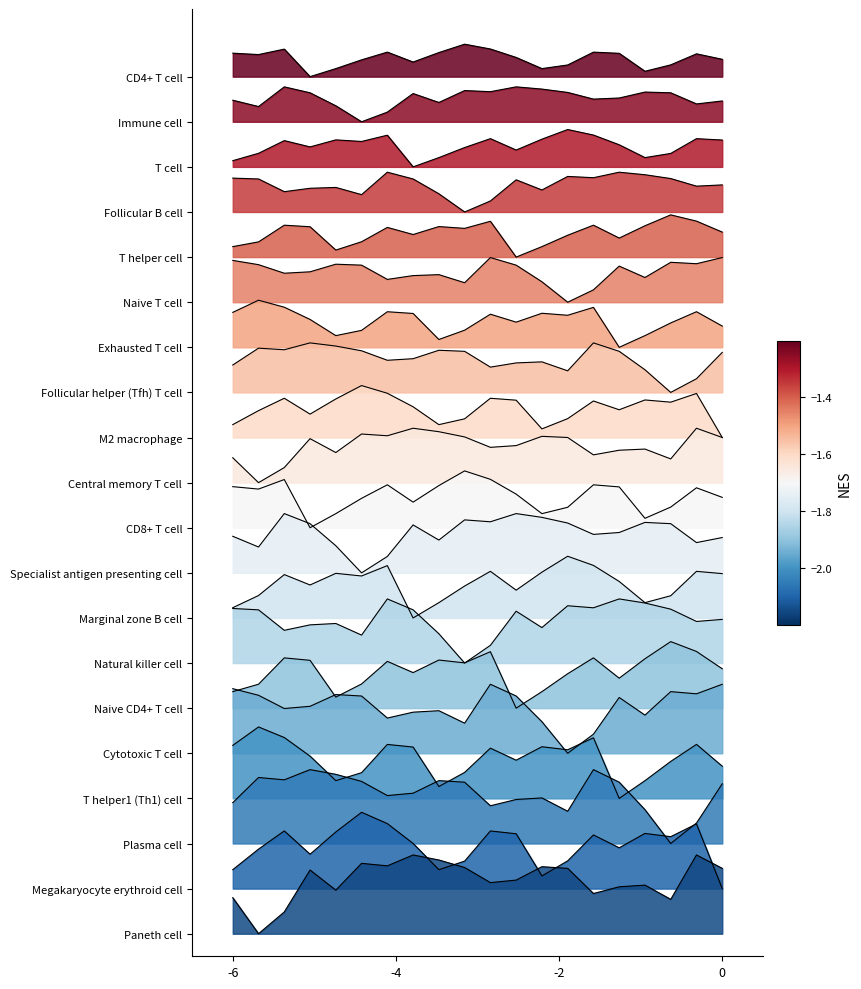

How many values exceed 19?

19